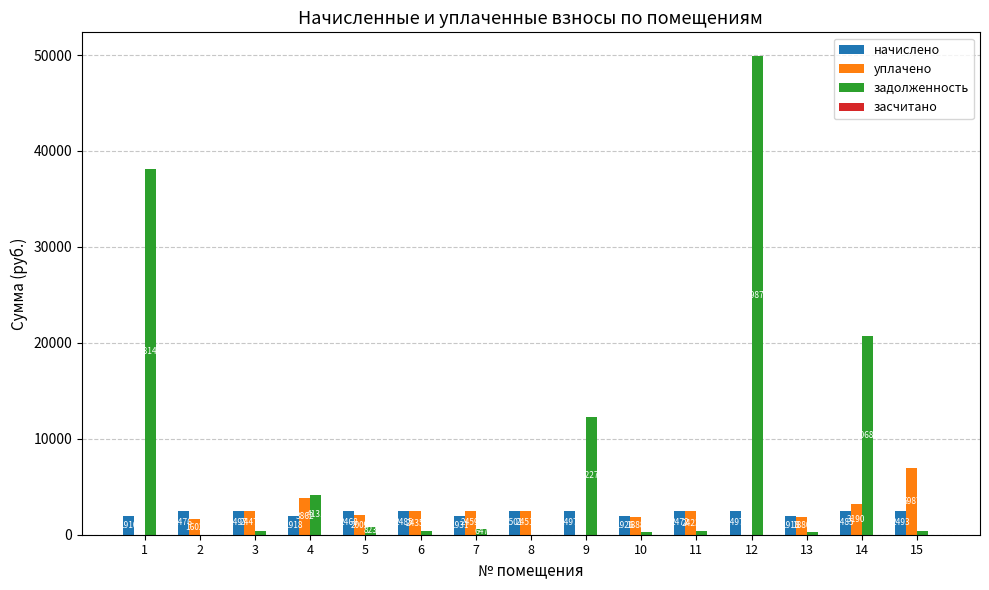

Which series changed the most between 5 and 13?

начислено